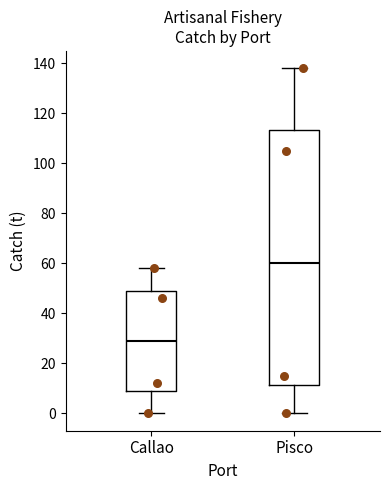

Reading left to right, read every box against the y-axis: the position of its median line, the range the box covers, and the ends of its whiskers. The values are not printed on the chart, so give them approximately, as read against the axis.

Callao: median 30, box 10 to 50, whiskers 0 to 58
Pisco: median 60, box 12 to 114, whiskers 0 to 138